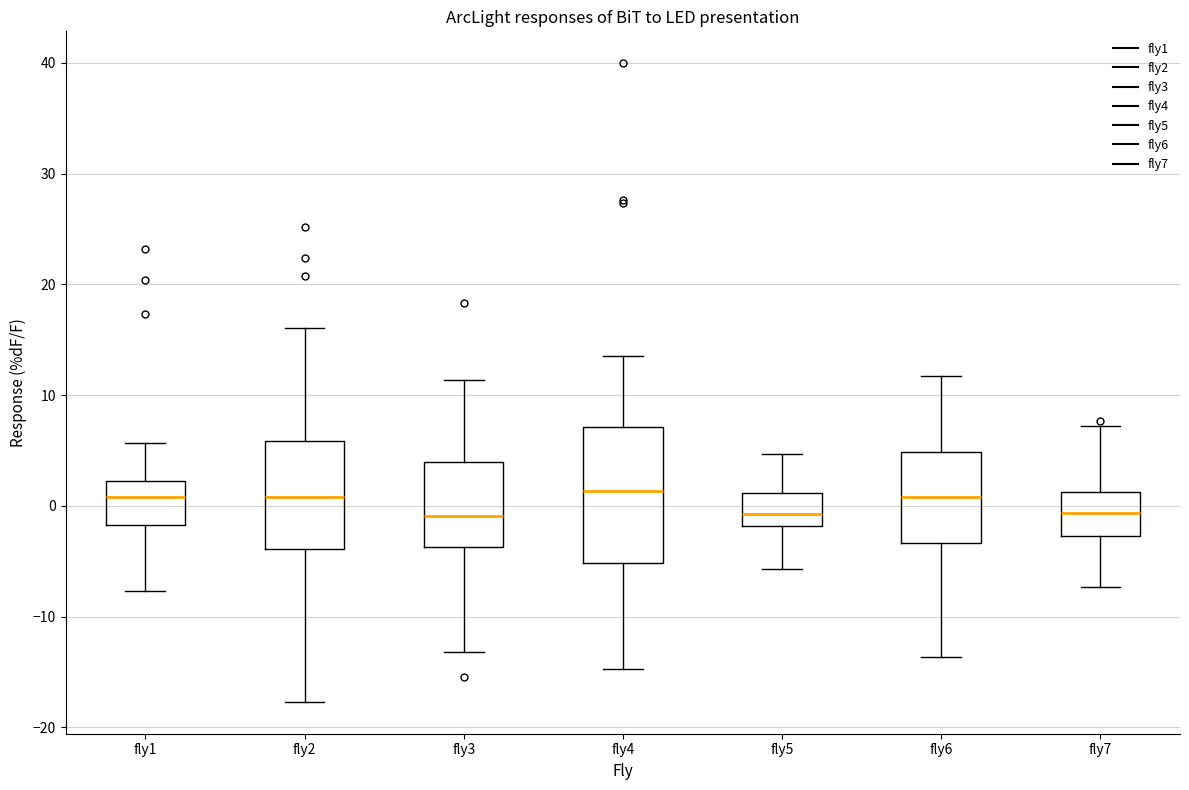

Reading left to right, read every box against the y-axis: the position of its median line, the range the box covers, and the ends of its whiskers. The values are not printed on the chart, so give them approximately, as read against the axis.

fly1: median 1, box -2 to 2, whiskers -8 to 6
fly2: median 1, box -4 to 6, whiskers -18 to 16
fly3: median -1, box -4 to 4, whiskers -13 to 11
fly4: median 1, box -5 to 7, whiskers -15 to 14
fly5: median -1, box -2 to 1, whiskers -6 to 5
fly6: median 1, box -3 to 5, whiskers -14 to 12
fly7: median -1, box -3 to 1, whiskers -7 to 7